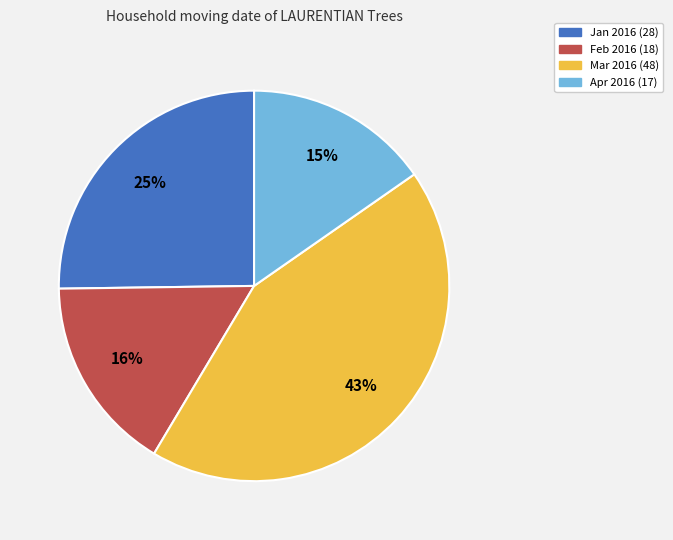

Does any single category account for the majority?

No